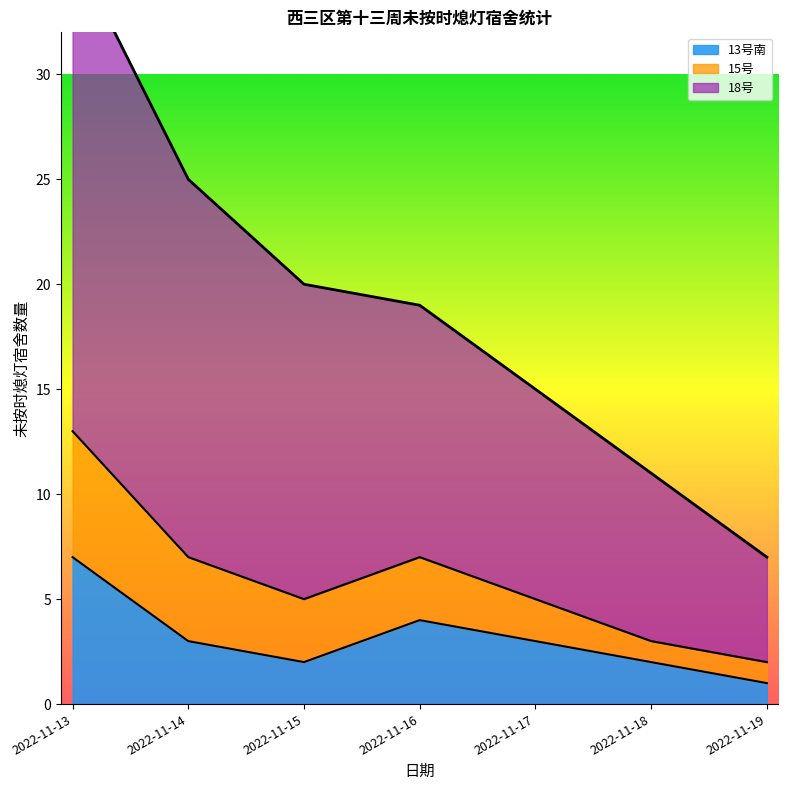

What is the average value of the 13号南 series?

3